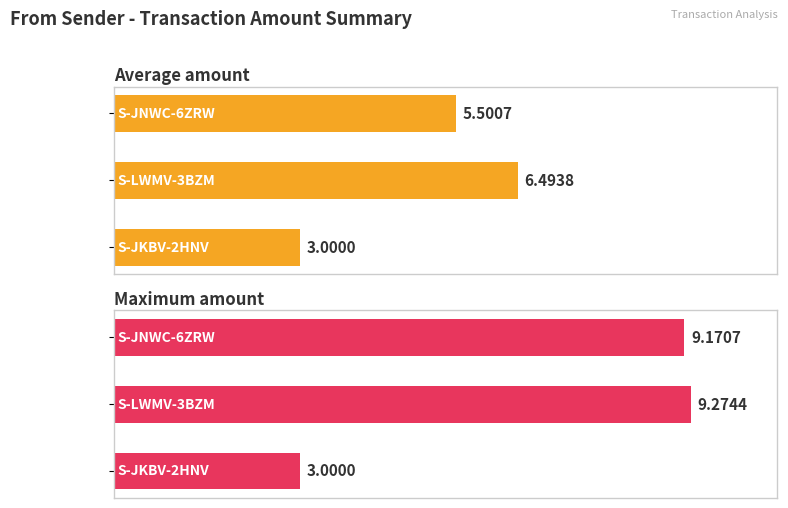

What is the value of the Average amount bar at the 2nd from the left?

6.5